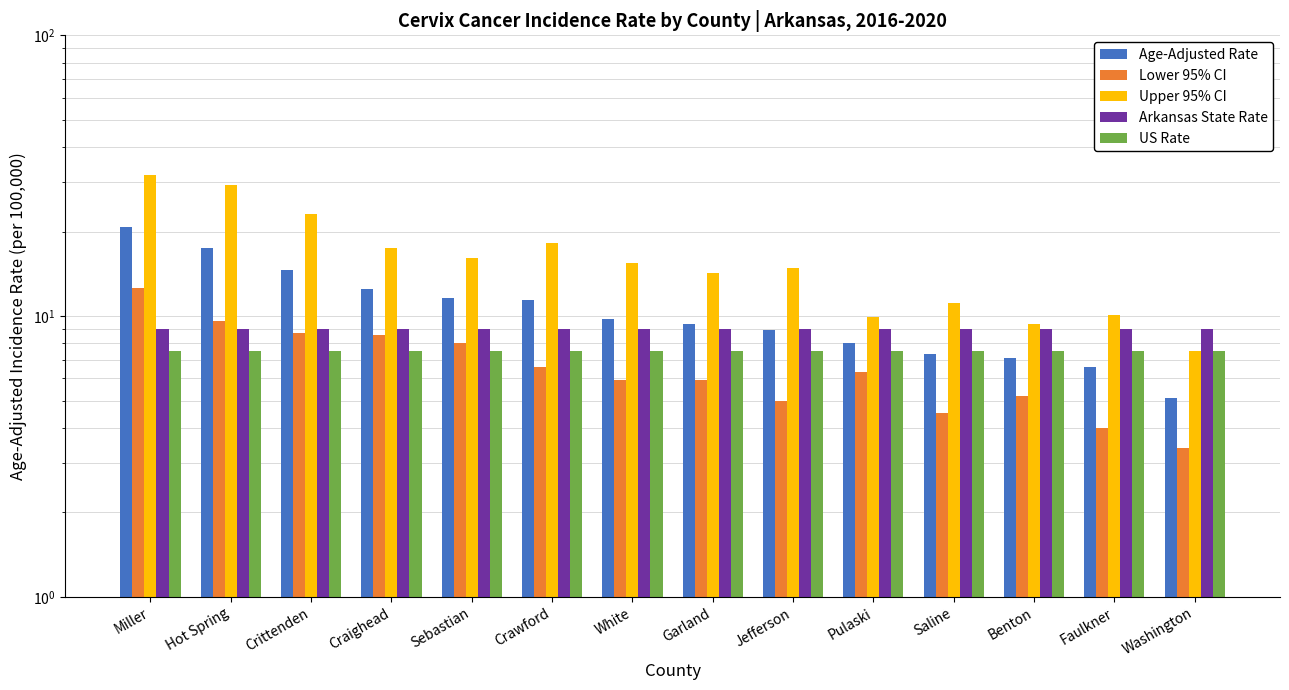

What is the label of the 12th bar from the right?

Crittenden